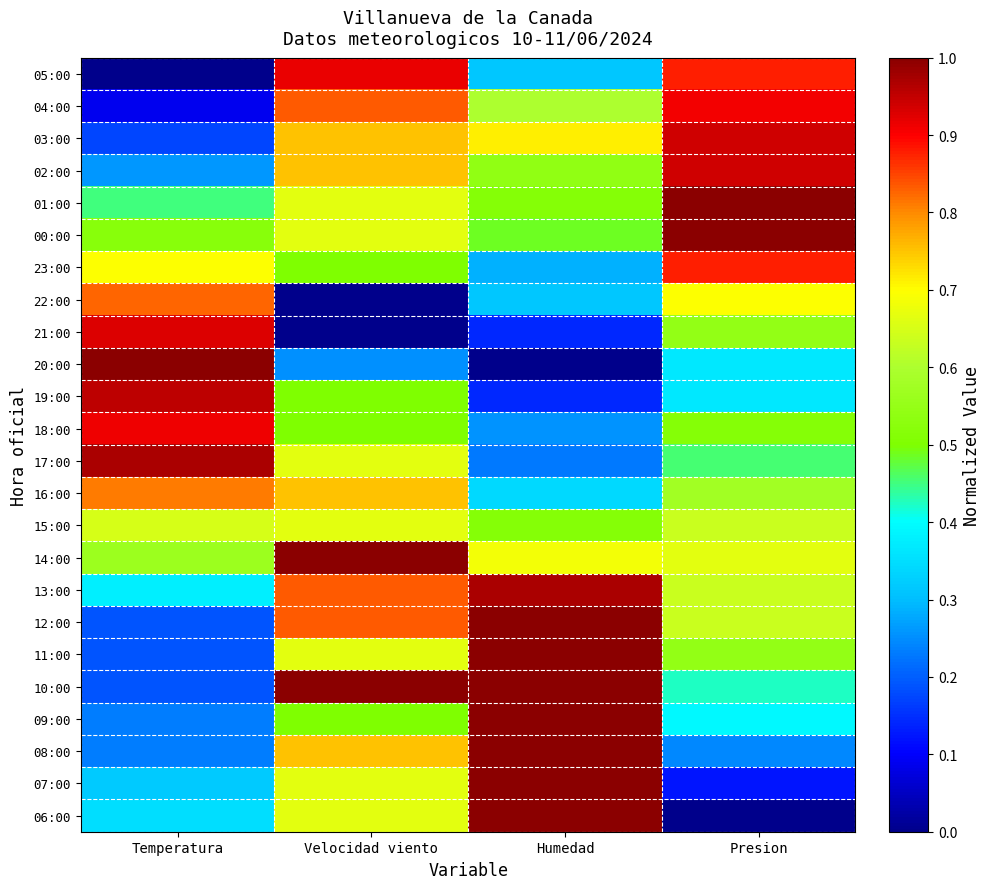

At which category is the sum across all series the highest?

Velocidad viento